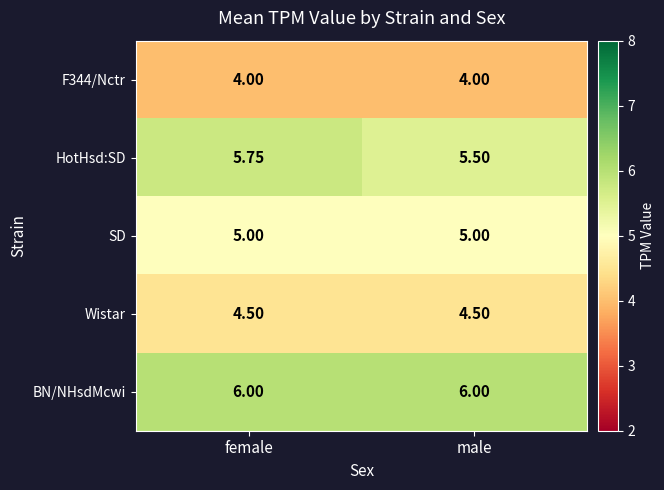

Which series has the largest range (max minus min)?

HotHsd:SD